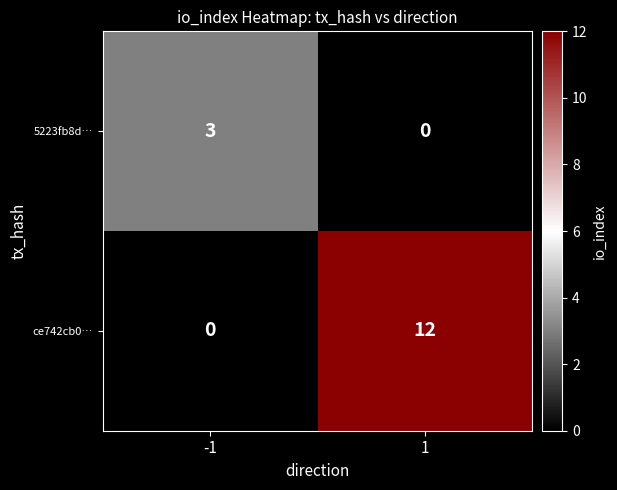

Is it true that ce742cb0… equals 0 at -1?

True